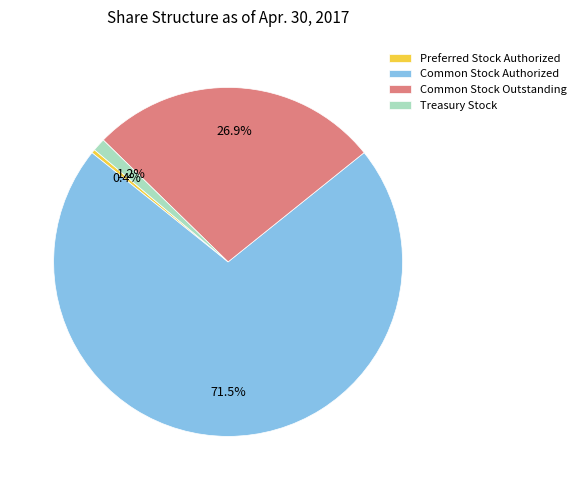

How many segments does this pie chart have?

4